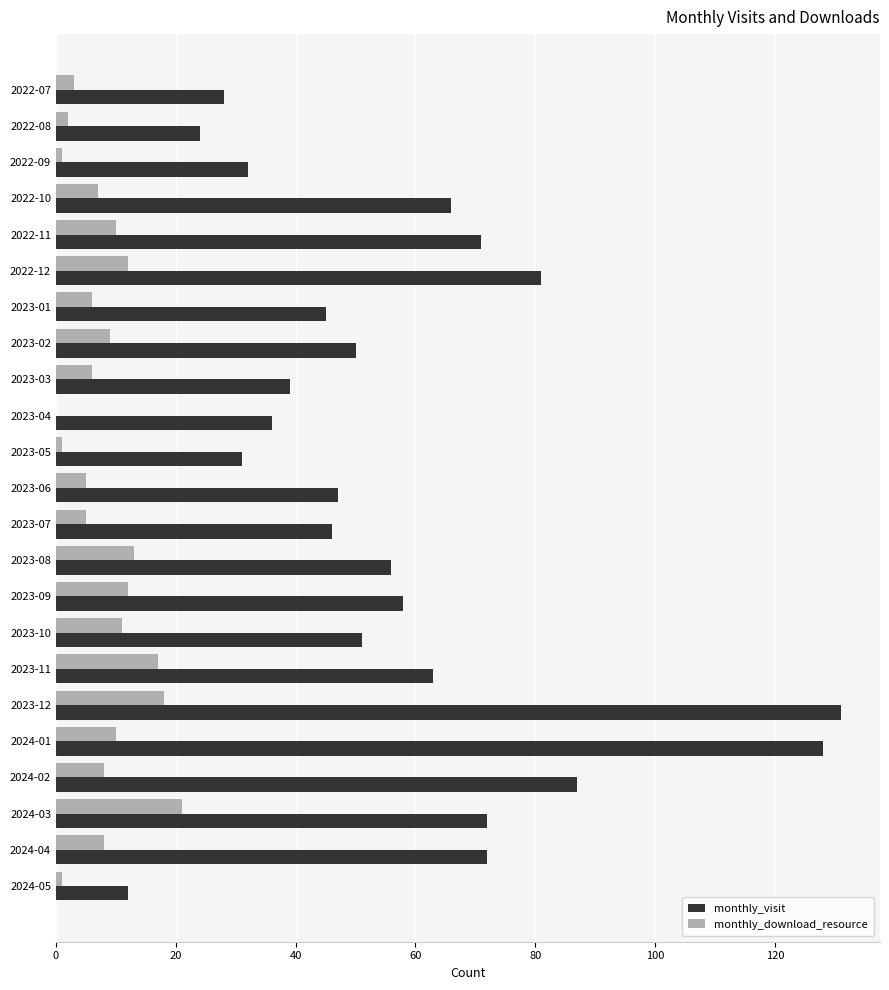

The monthly_visit series shows 131 at 2023-12. True or false?

True